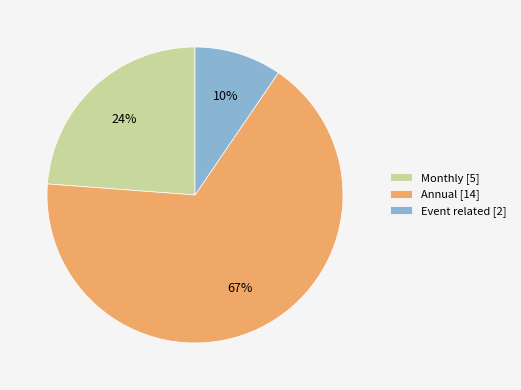

How many segments does this pie chart have?

3